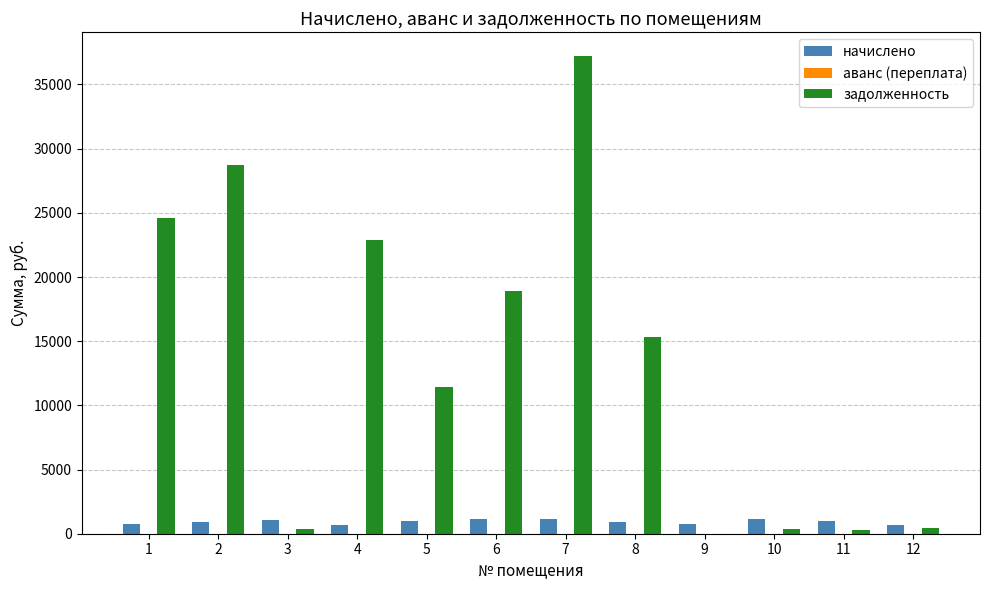

Count the number of categories in the chart.

12